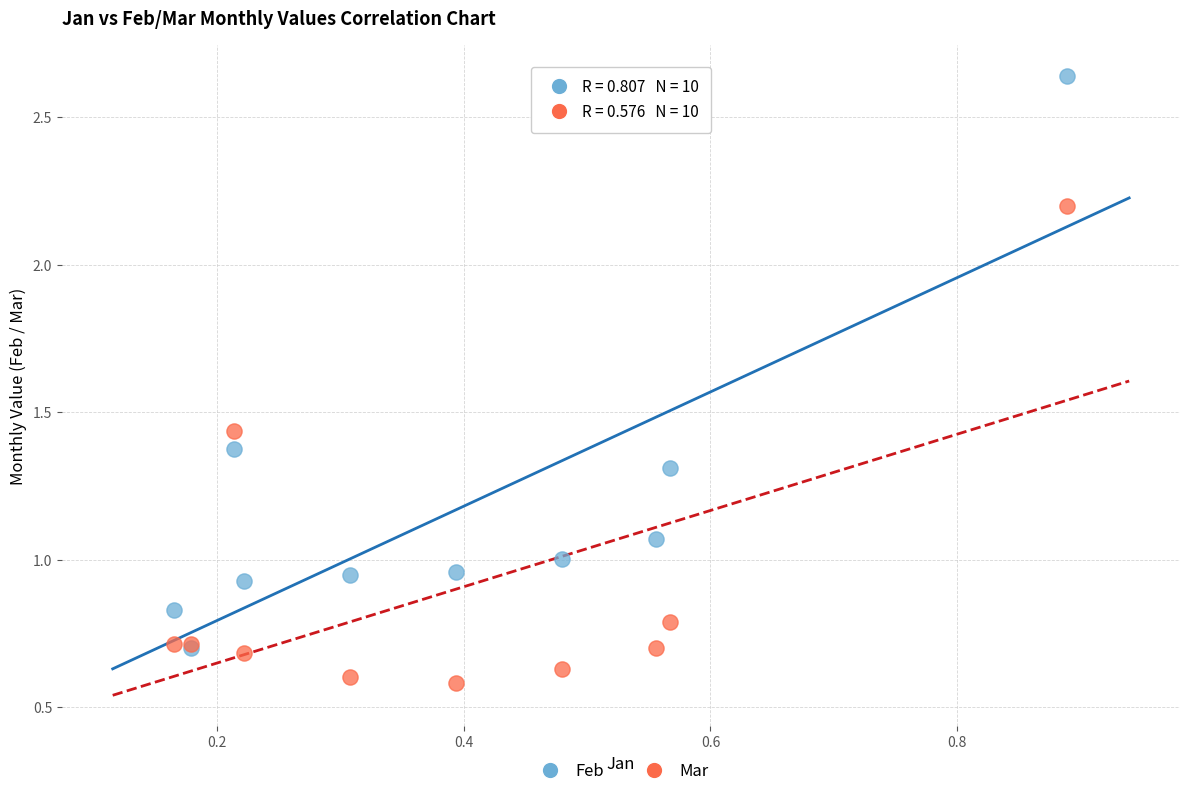

Which series reaches the minimum Y coordinate?

Mar